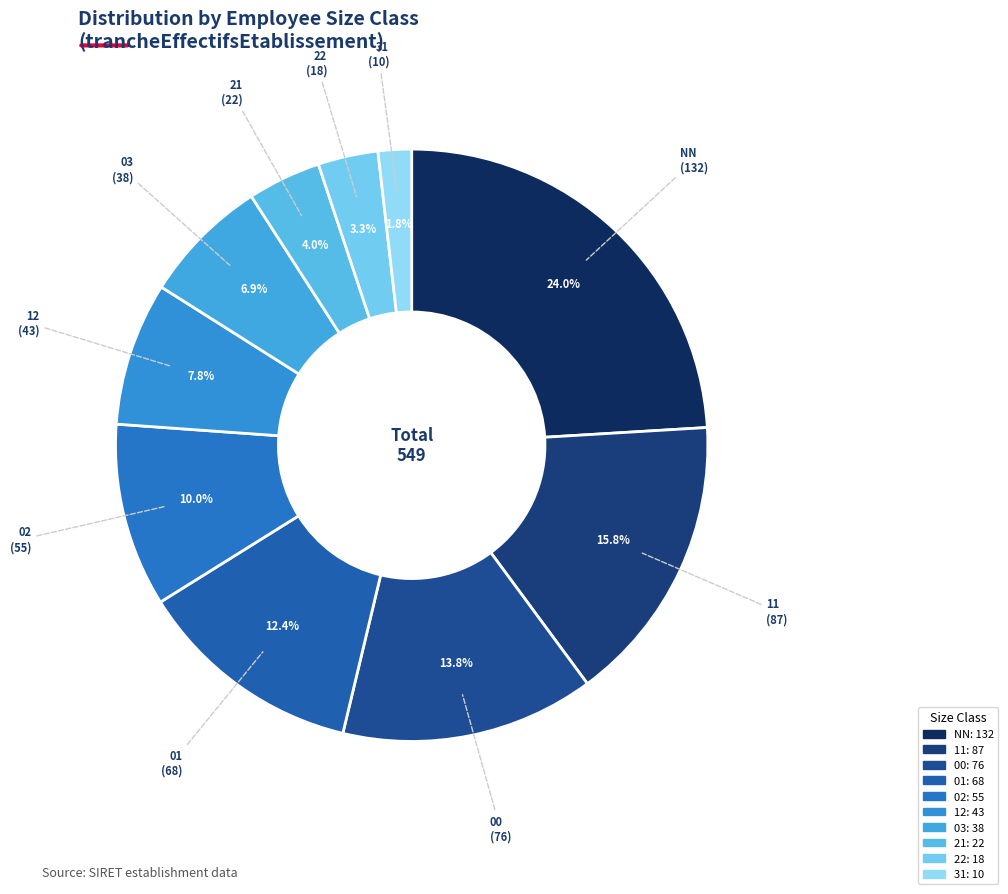

Combined, do 02 and 11 account for over 50%?

No